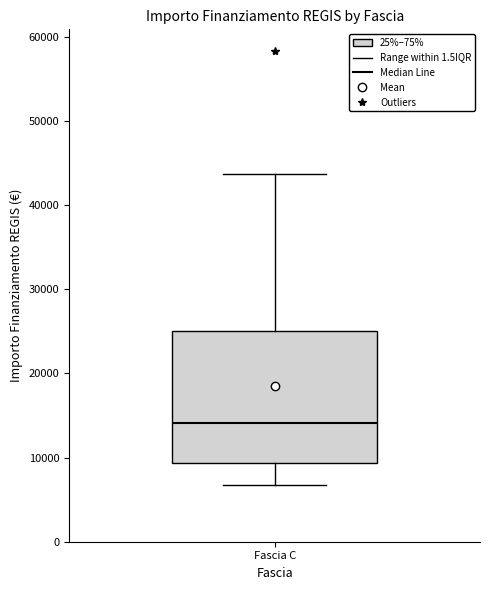

Where is the upper edge of the box for Fascia C on the y-axis? The values are not printed on the chart, so give them approximately, as read against the axis.

25000